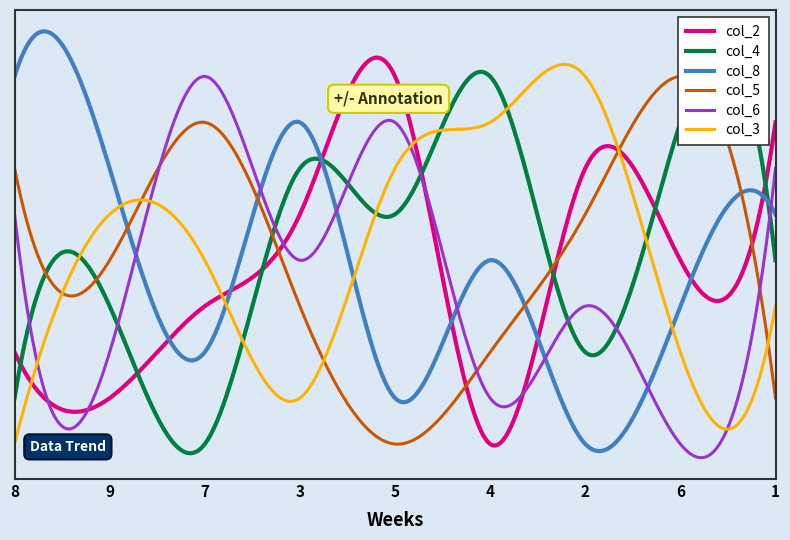

Which series ends up on top after the final intersection of col_6 and col_3?

col_6